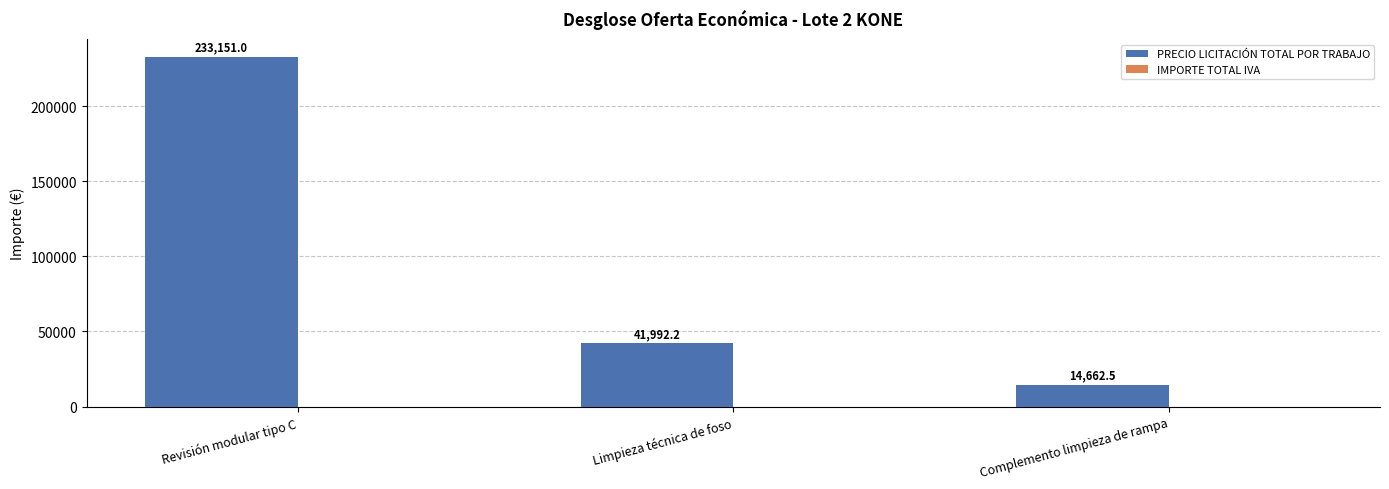

Where is the data nearest to the value 123906?

Limpieza técnica de foso